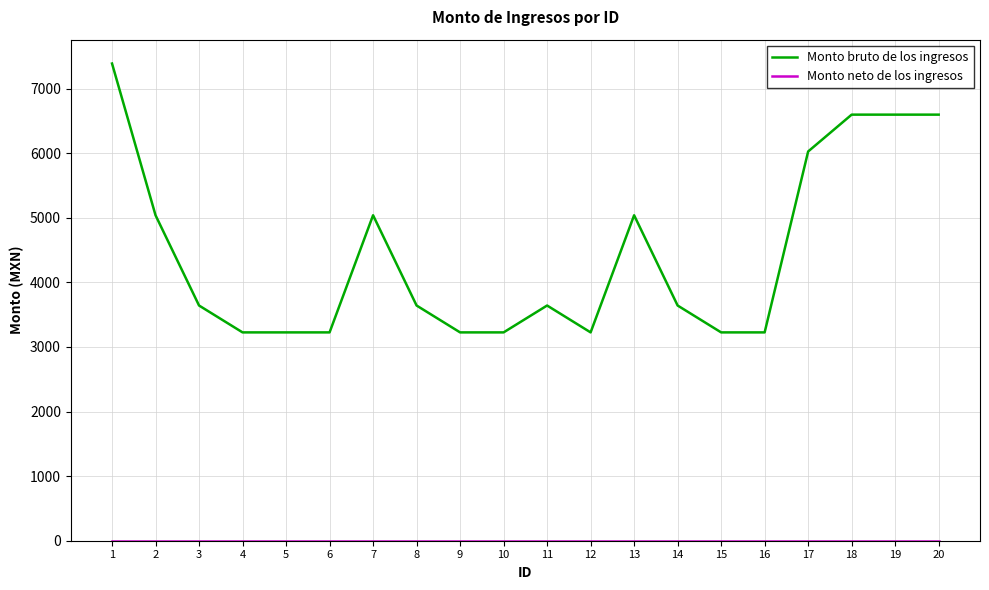

Which series has the largest range (max minus min)?

Monto bruto de los ingresos